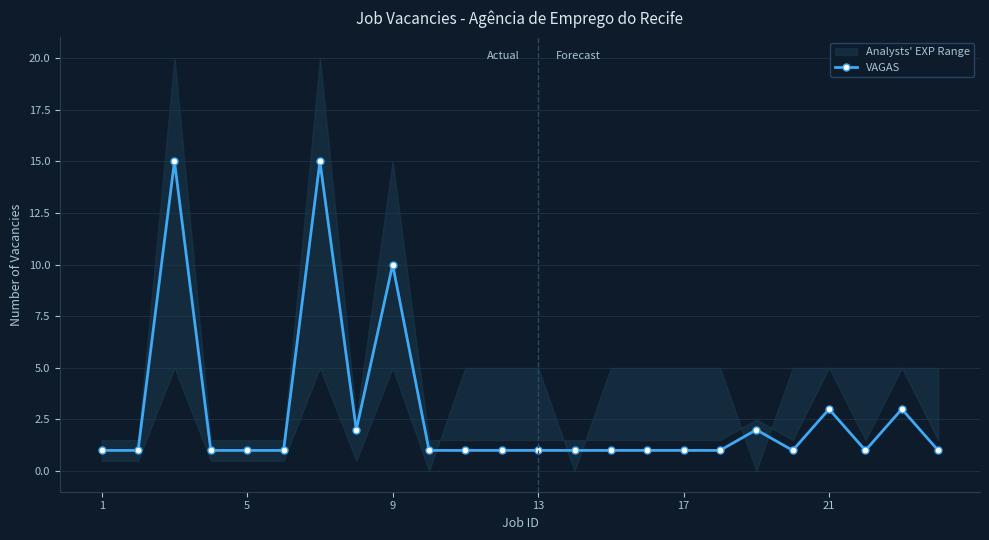

Is this an area chart (filled region under the line)?

No